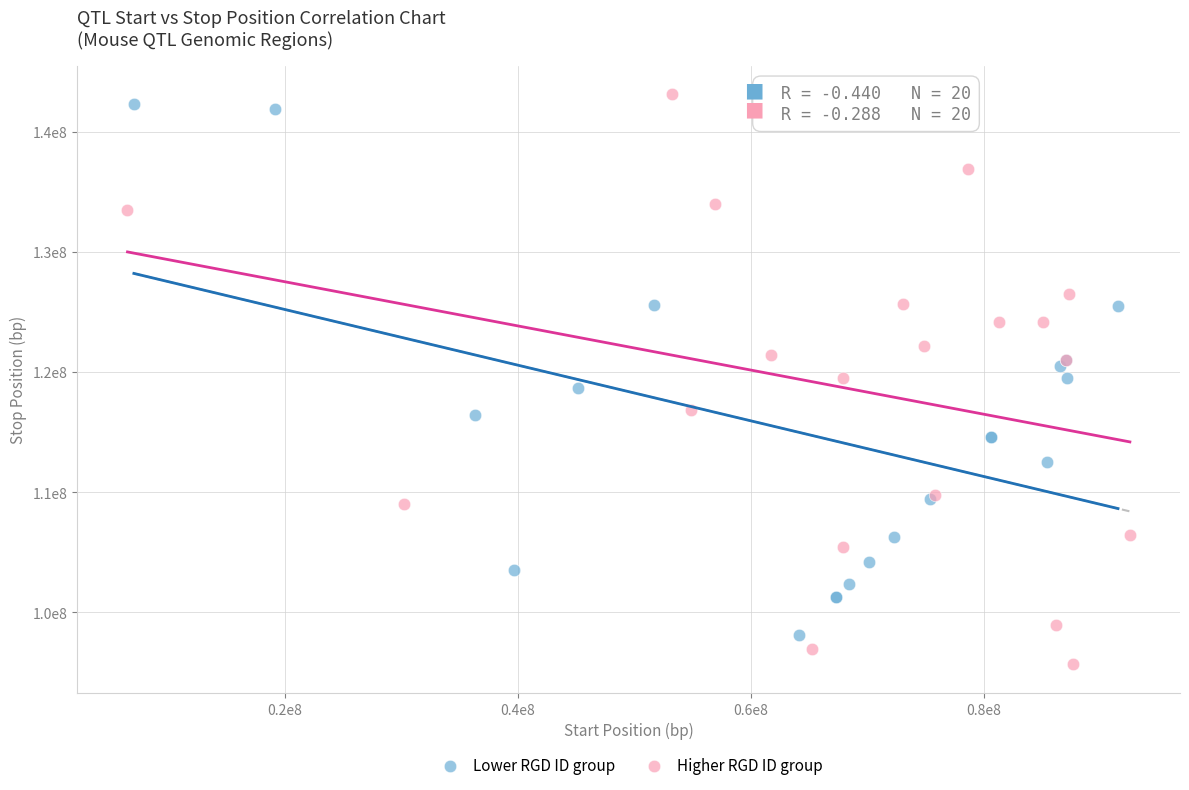

Which series reaches the maximum Y coordinate?

Higher RGD ID group